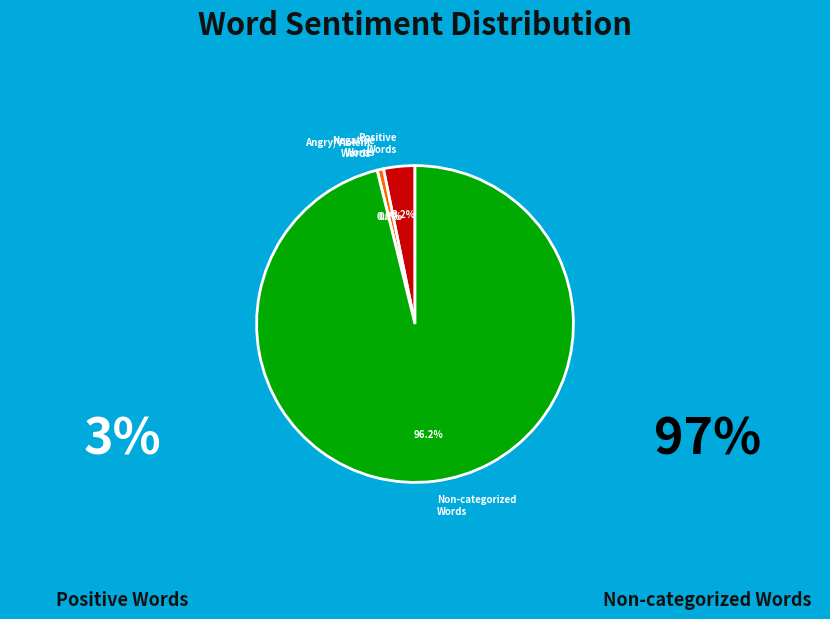

Which category accounts for the majority?

Non-categorized Words